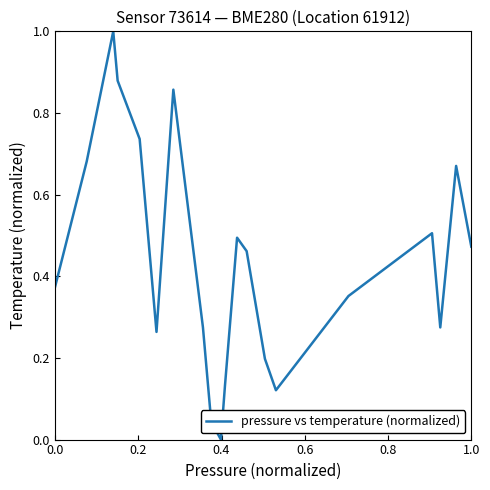

What is the maximum value shown in the chart?

1.0